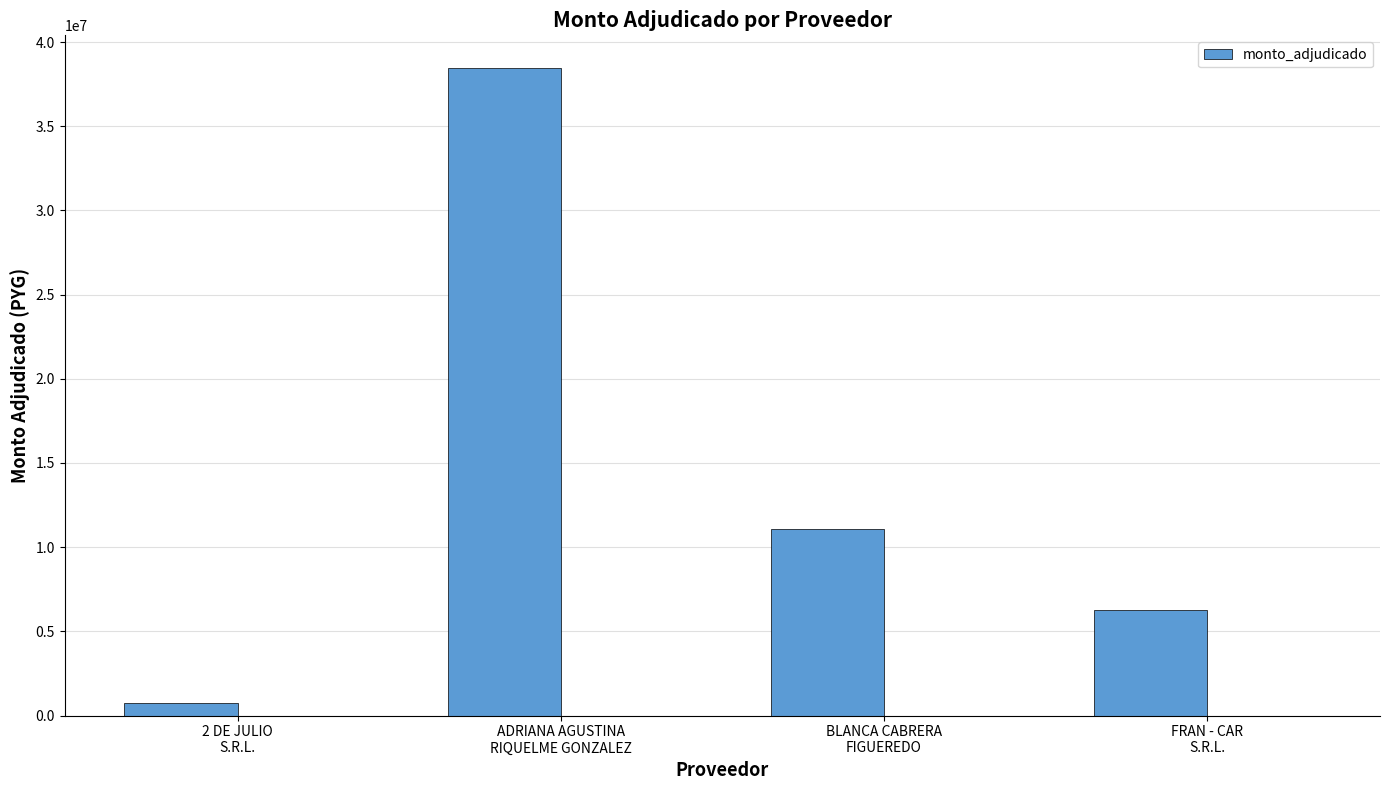

Count the values in the range 6247500 to 38478150.

3